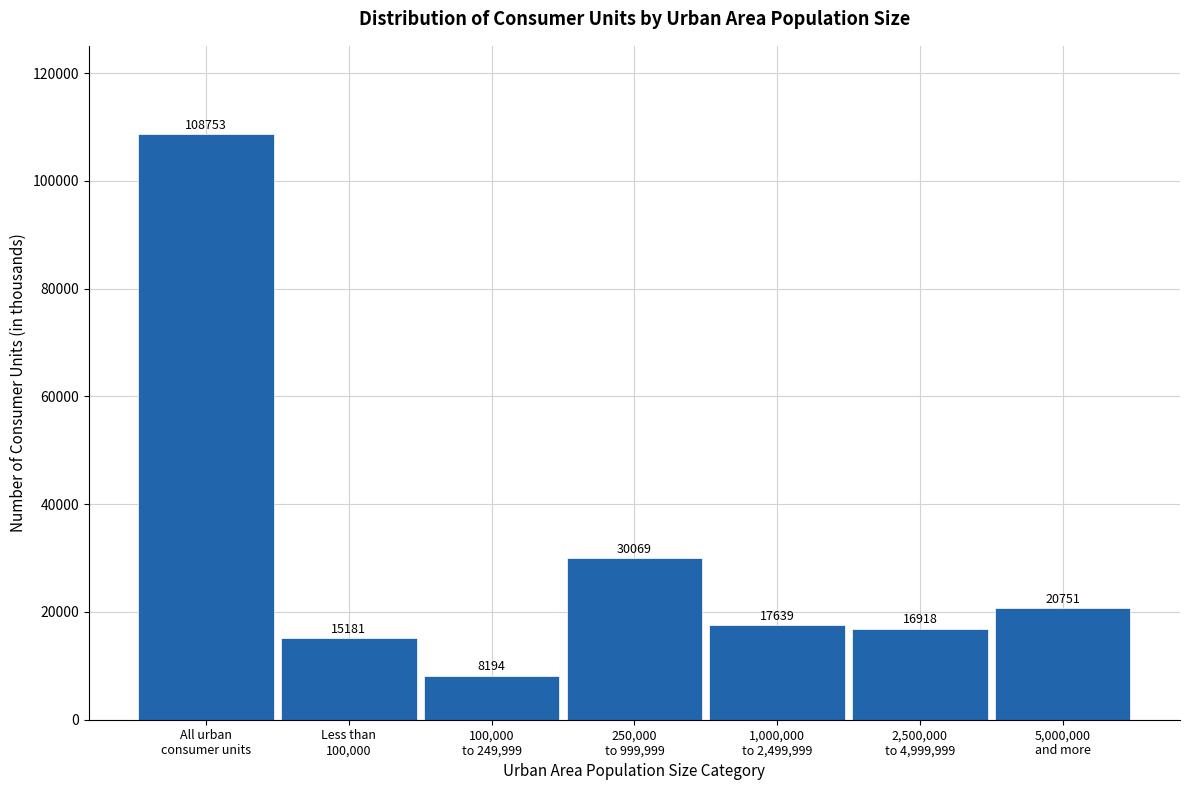

Reading right to left, what are all the values shown in this chart?

20751	16918	17639	30069	8194	15181	108753